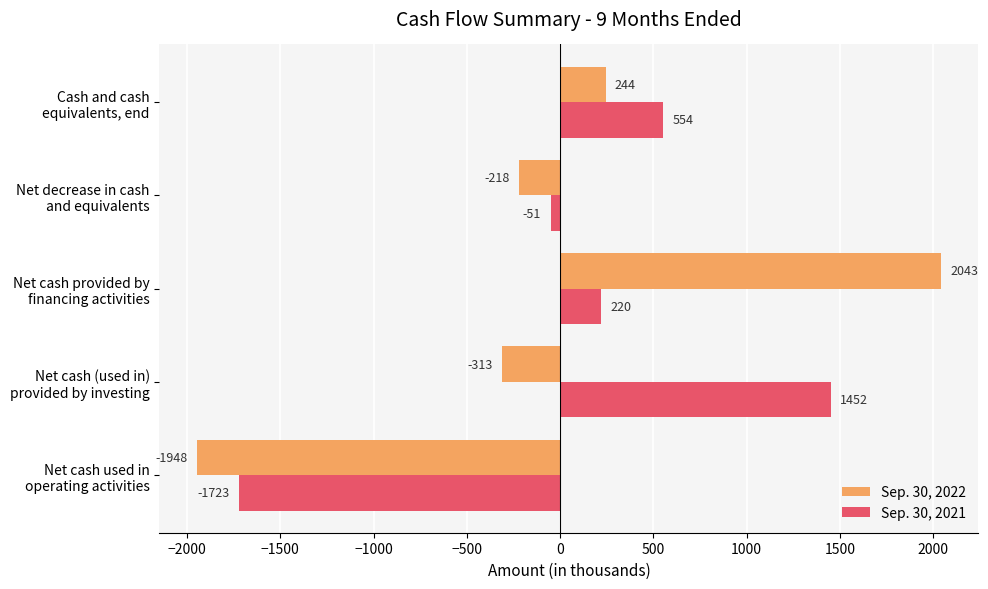

What is the average value of the Sep. 30, 2022 series?

-38